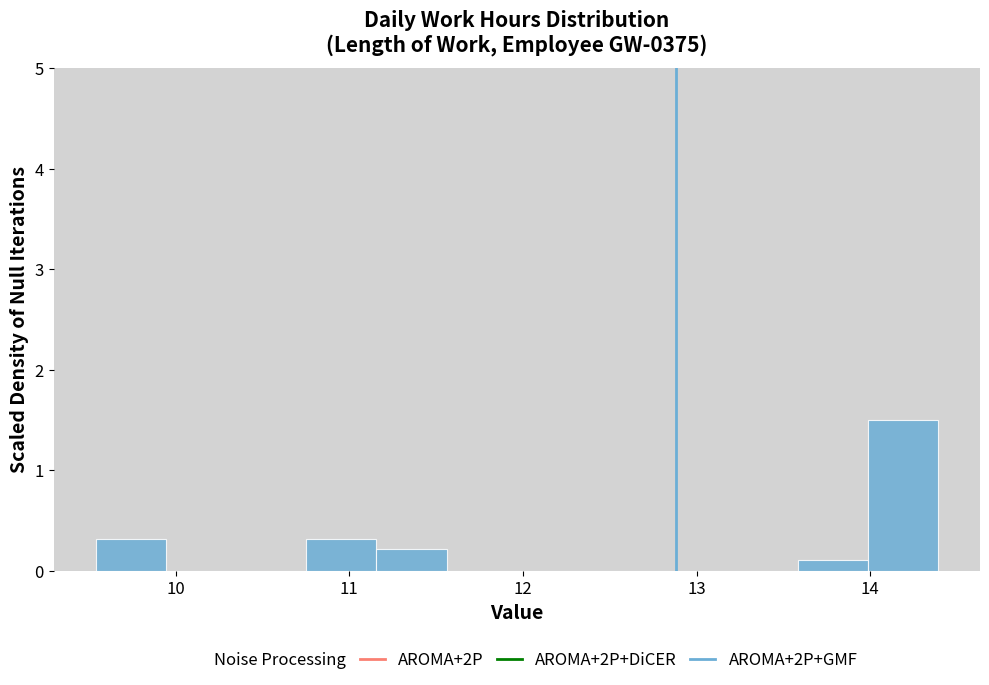

Reading left to right, list every bar in this chart as the range it spans on the x-axis followed by its height. Neither the bar edges nor the heights are printed on the chart, so give them approximately, as read against the axes.

9.5 to 9.9: 0.3
9.9 to 10.3: 0
10.3 to 10.8: 0
10.8 to 11.2: 0.3
11.2 to 11.6: 0.2
11.6 to 12.0: 0
12.0 to 12.4: 0
12.4 to 12.8: 0
12.8 to 13.2: 0
13.2 to 13.6: 0
13.6 to 14.0: 0.1
14.0 to 14.4: 1.5